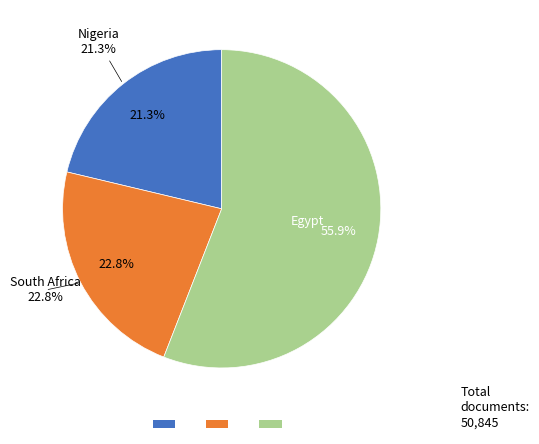

What percentage is the Egypt slice, to the nearest percent?

56%